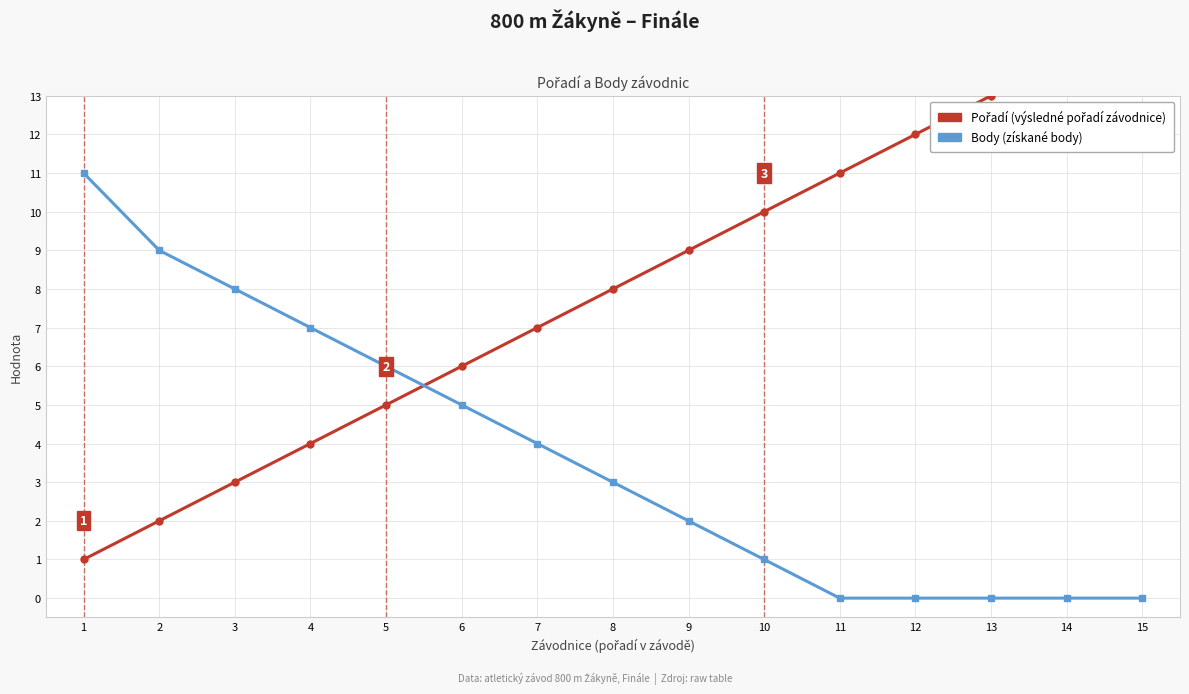

Reading left to right, list all the values displayed in this chart.

Pořadí: 1	2	3	4	5	6	7	8	9	10	11	12	13	14	15
Body: 11	9	8	7	6	5	4	3	2	1	0	0	0	0	0